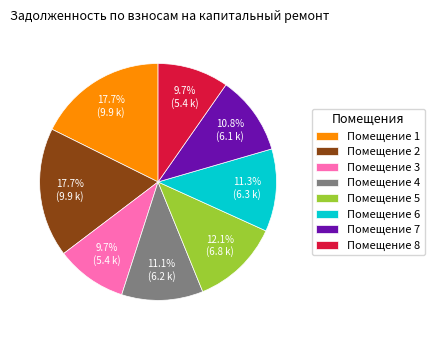

Is Помещение 4 the majority of the pie?

No